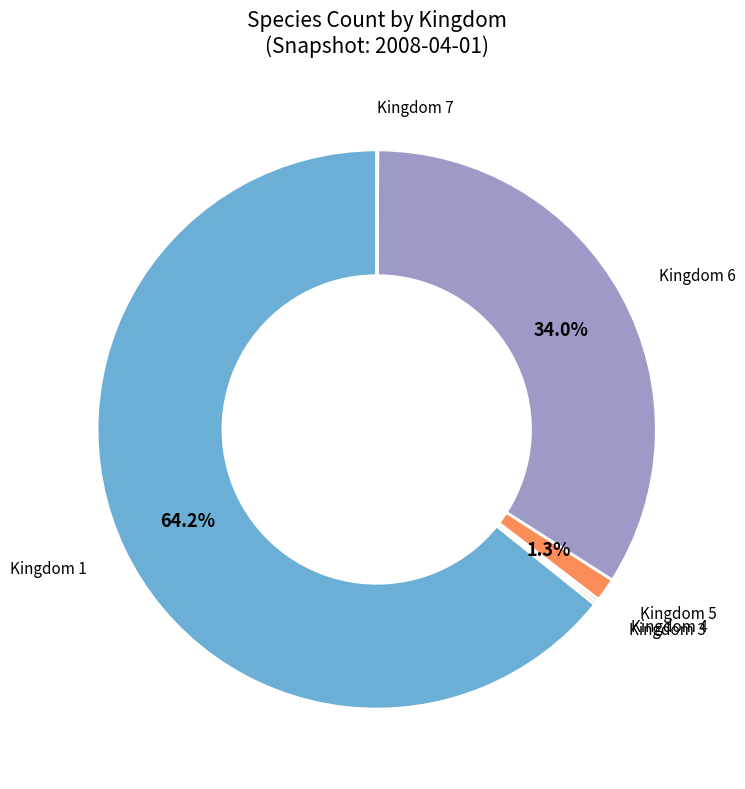

Which slice represents more than half of the pie?

Kingdom 1